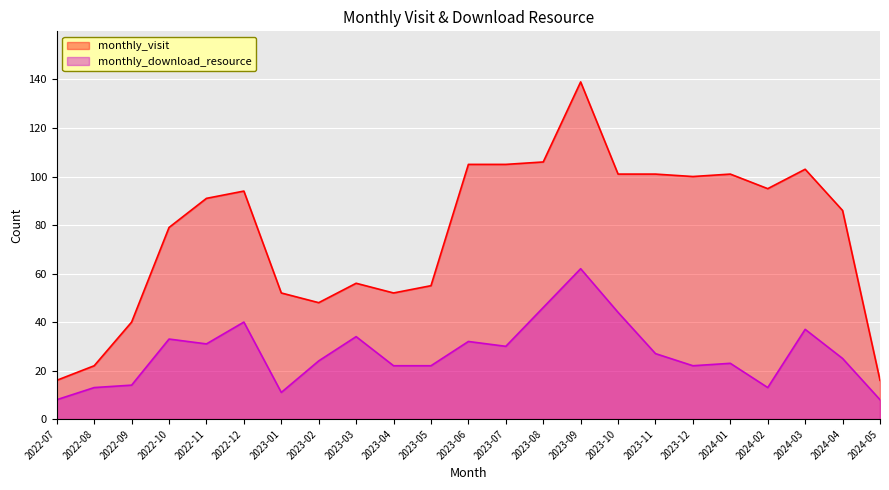

What is the difference between the maximum and second lowest values in the monthly_visit series?

123